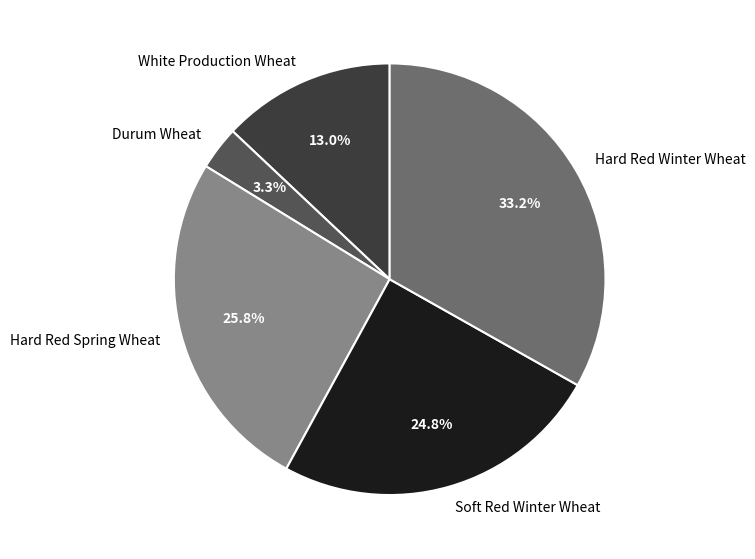

What is the smallest slice in the pie chart?

Durum Wheat